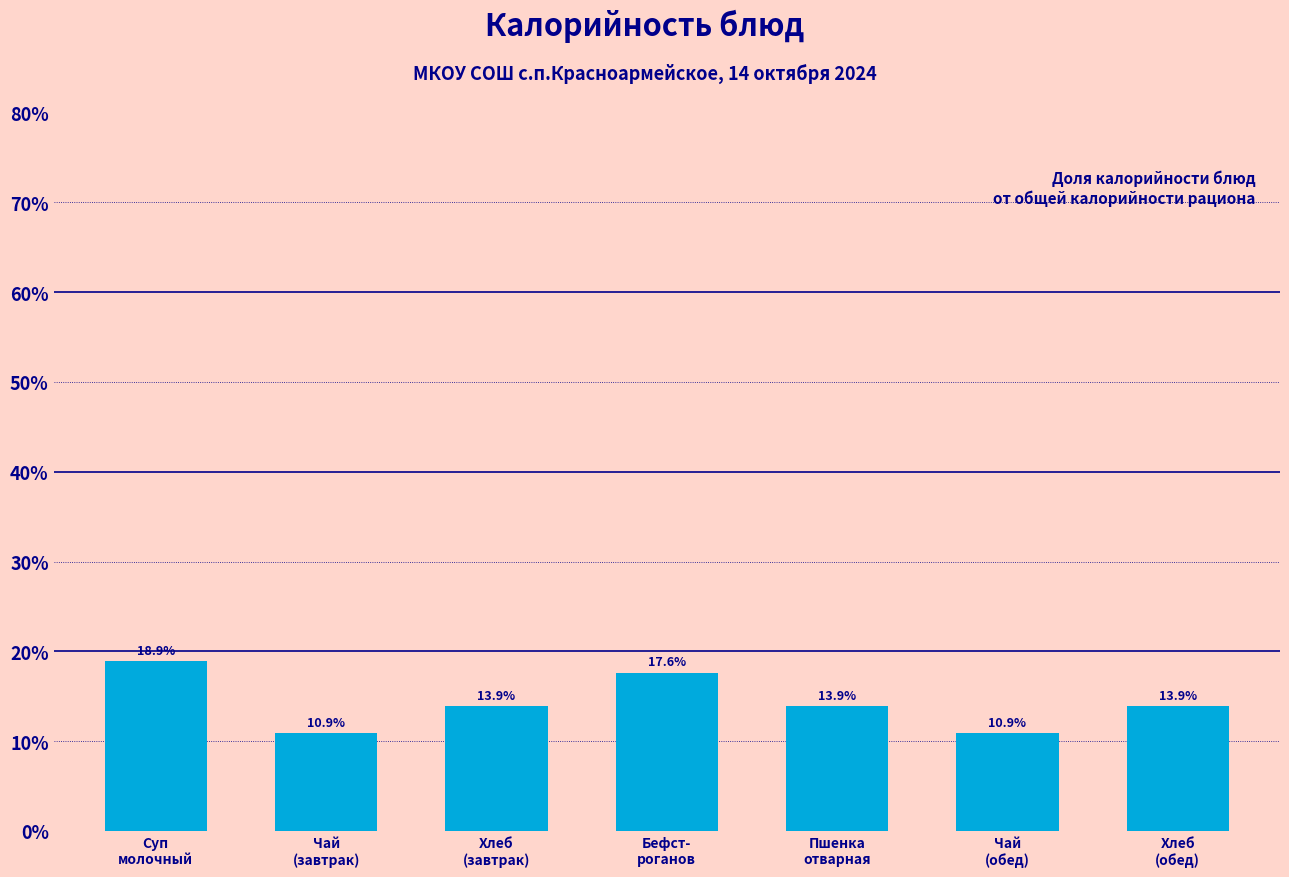

Reading left to right, list all the values displayed in this chart.

18.9	10.9	13.9	17.6	13.9	10.9	13.9